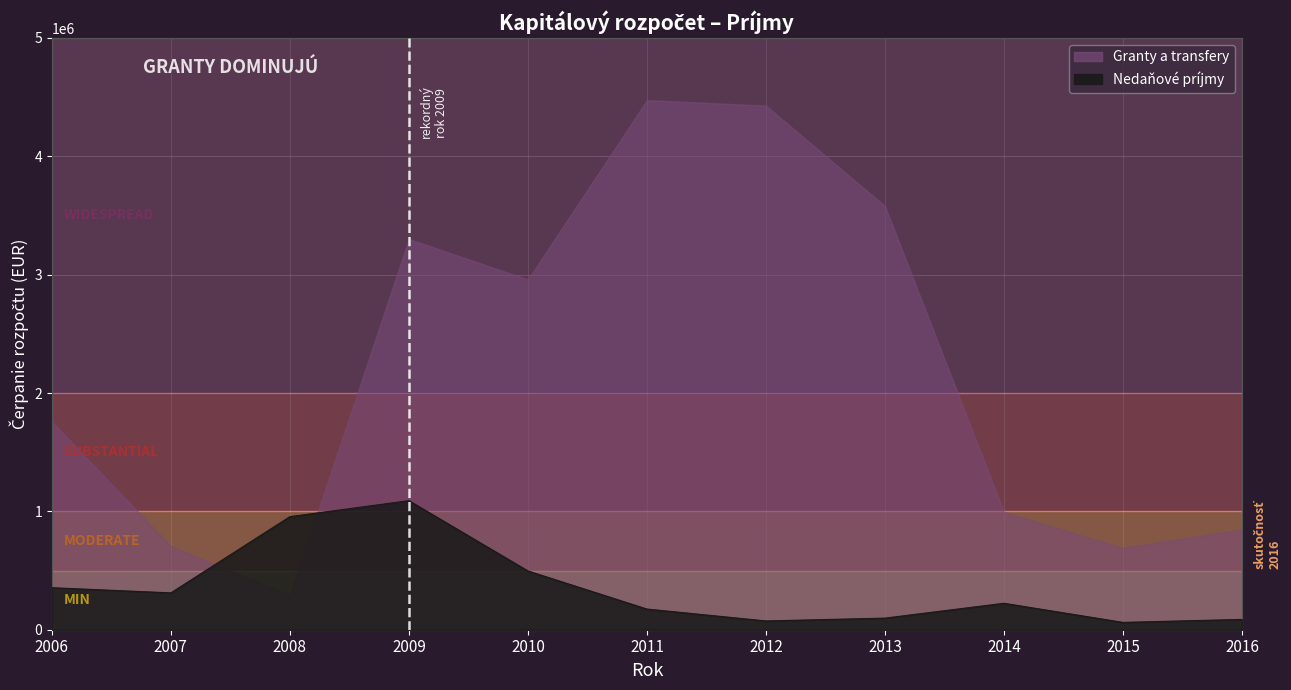

At which category does the data reach its first local valley?

2007